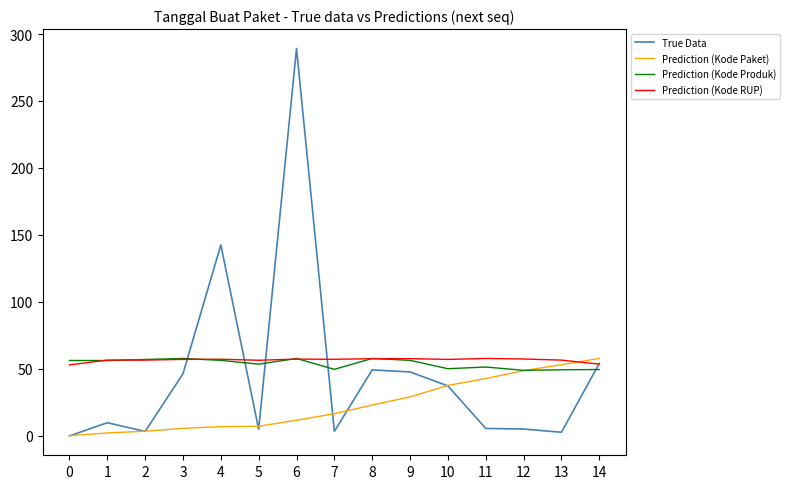

What are all the series names shown in the legend?

True Data, Prediction (Kode Paket), Prediction (Kode Produk), Prediction (Kode RUP)